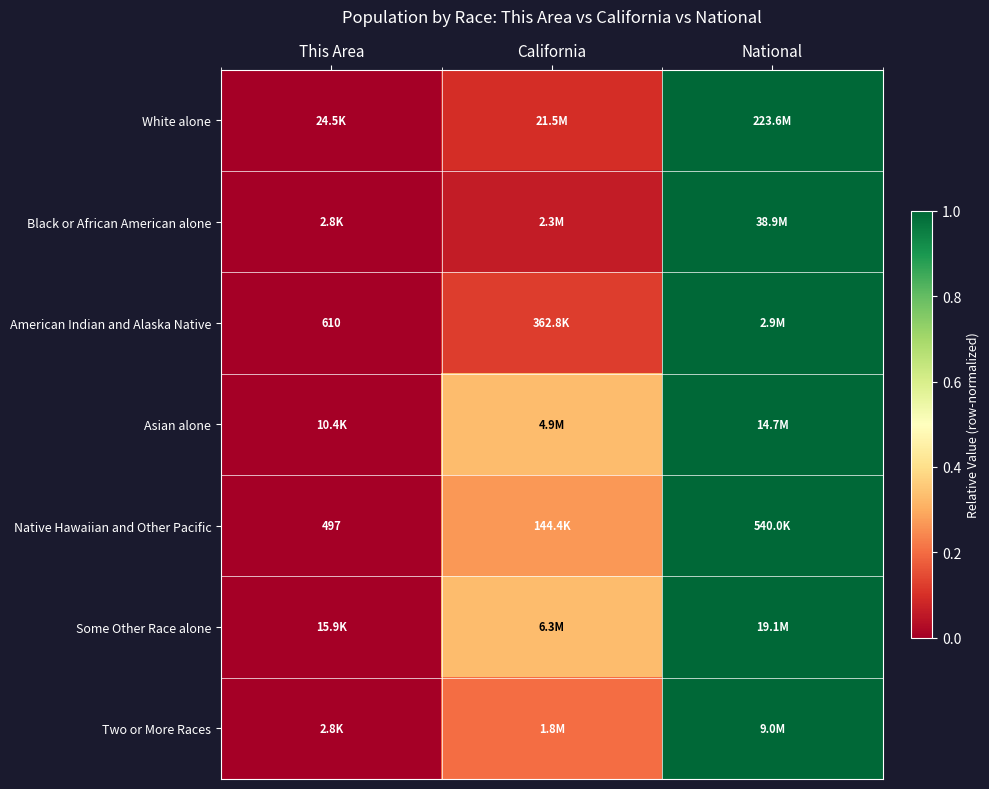

Count the number of data series in this chart.

7